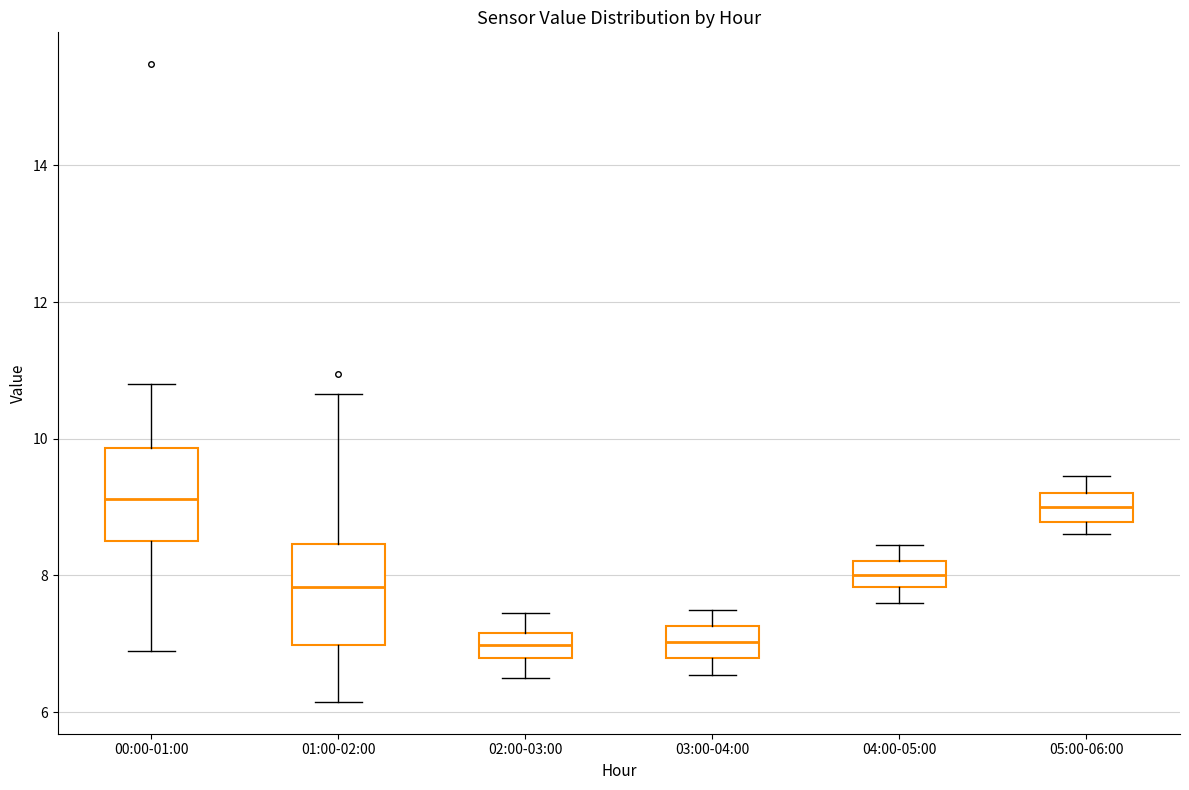

Reading left to right, read every box against the y-axis: the position of its median line, the range the box covers, and the ends of its whiskers. The values are not printed on the chart, so give them approximately, as read against the axis.

00:00-01:00: median 9.2, box 8.6 to 9.8, whiskers 7.0 to 10.8
01:00-02:00: median 7.8, box 7.0 to 8.4, whiskers 6.2 to 10.6
02:00-03:00: median 7.0, box 6.8 to 7.2, whiskers 6.6 to 7.4
03:00-04:00: median 7.0, box 6.8 to 7.2, whiskers 6.6 to 7.6
04:00-05:00: median 8.0, box 7.8 to 8.2, whiskers 7.6 to 8.4
05:00-06:00: median 9.0, box 8.8 to 9.2, whiskers 8.6 to 9.4